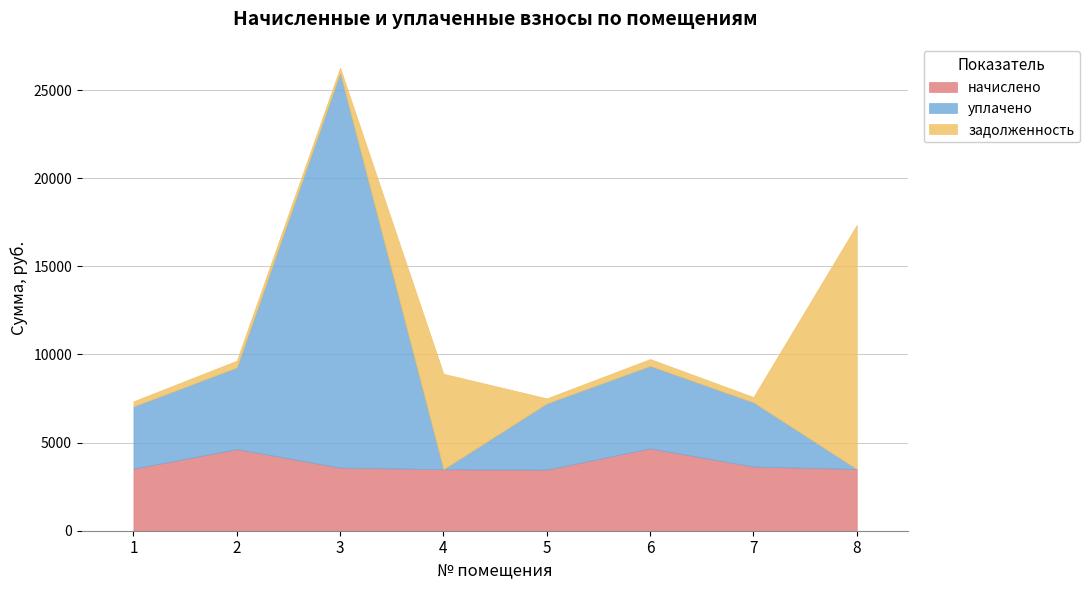

Where is the first local maximum for задолженность?

2